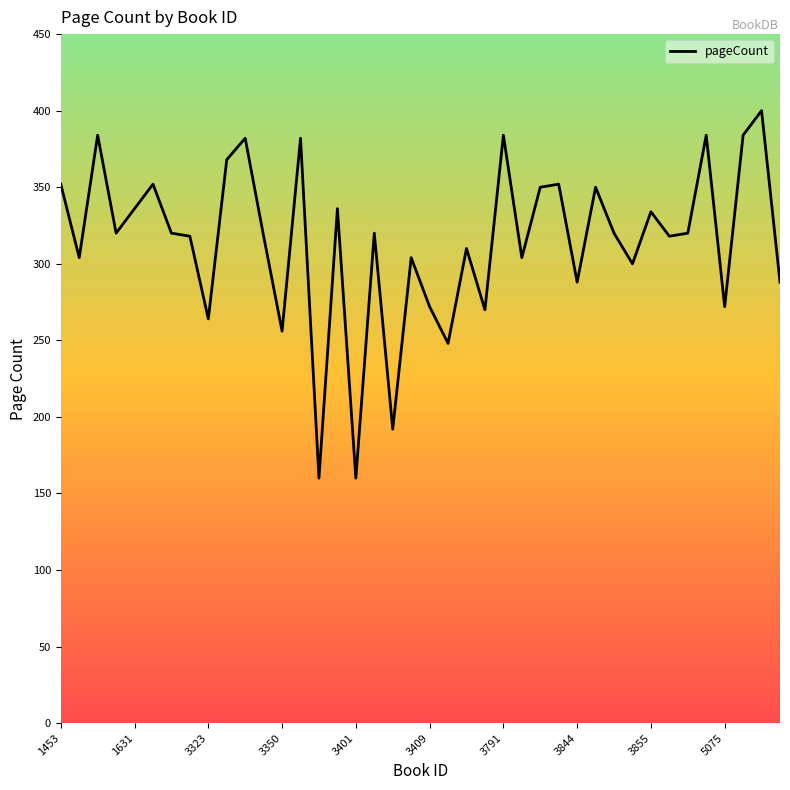

What position from the left is 39?

40